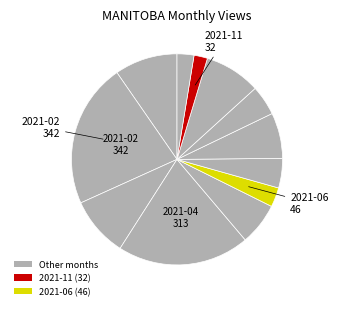

Does any single category account for the majority?

No